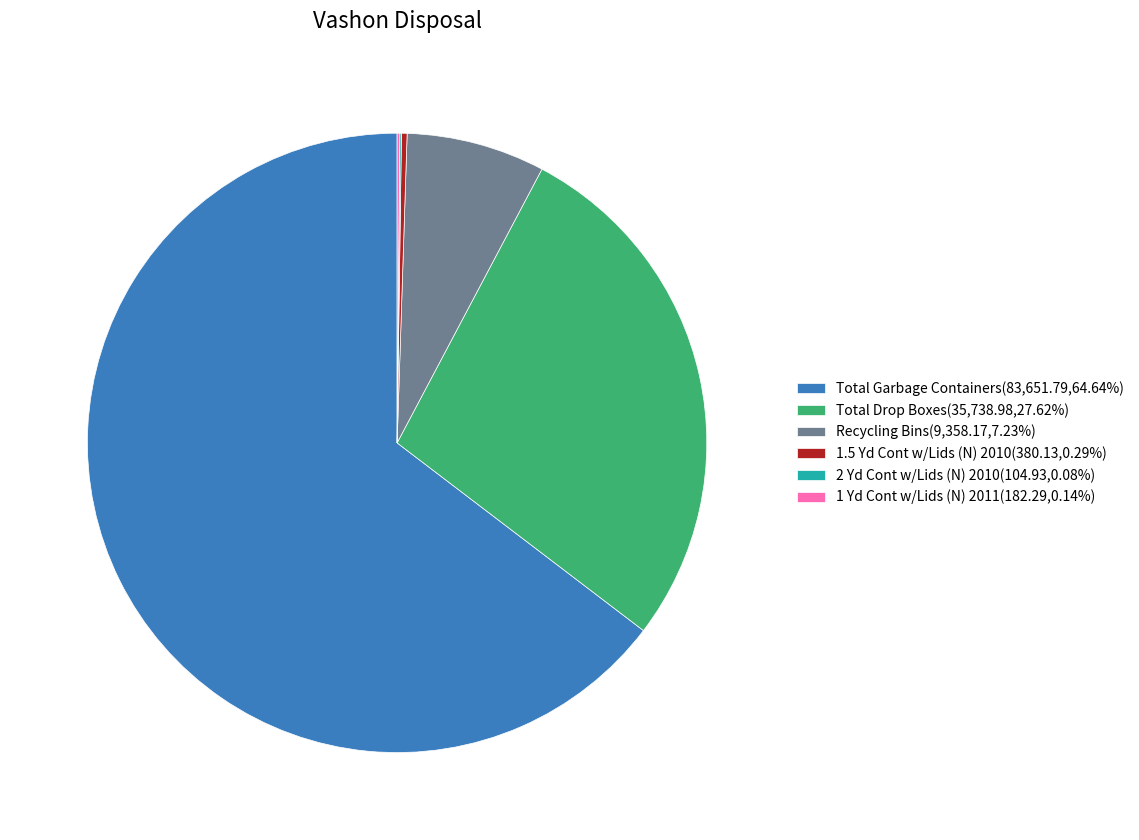

Combined, do Total Garbage Containers(83,651.79,64.64%) and Total Drop Boxes(35,738.98,27.62%) account for over 50%?

Yes